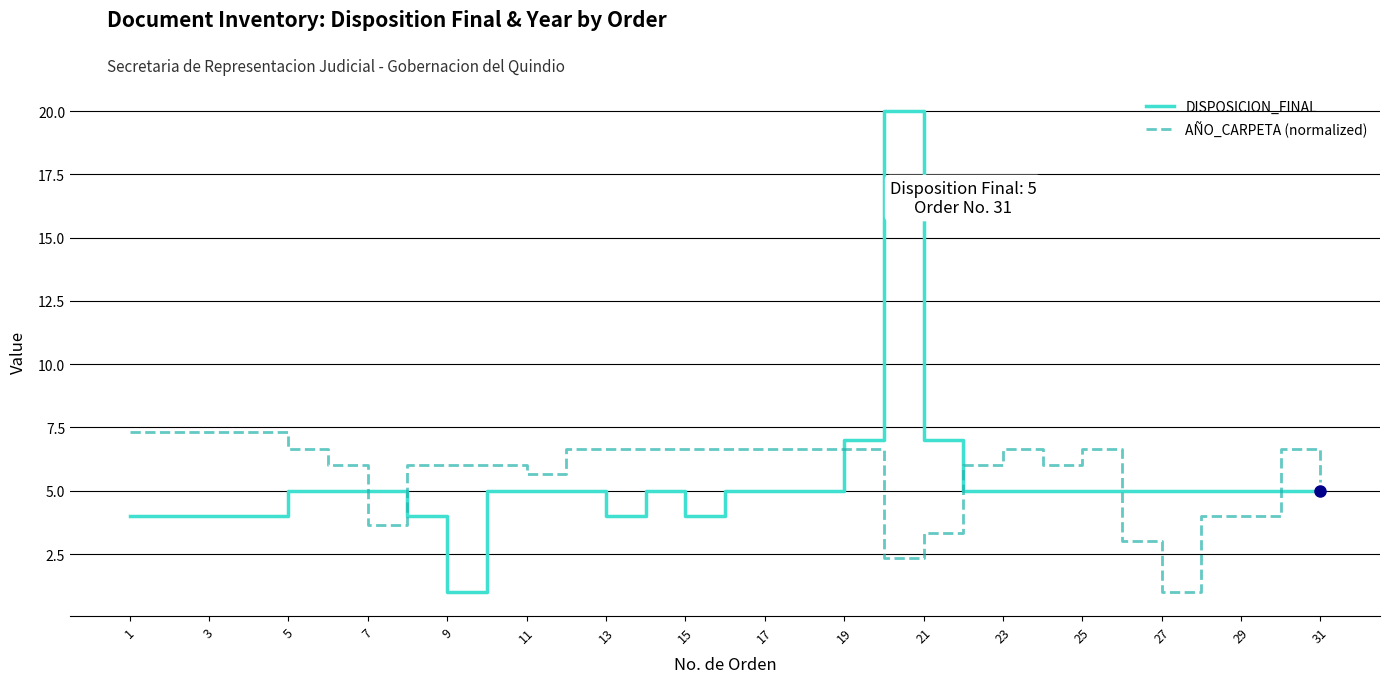

Which series has the largest range (max minus min)?

DISPOSICION_FINAL